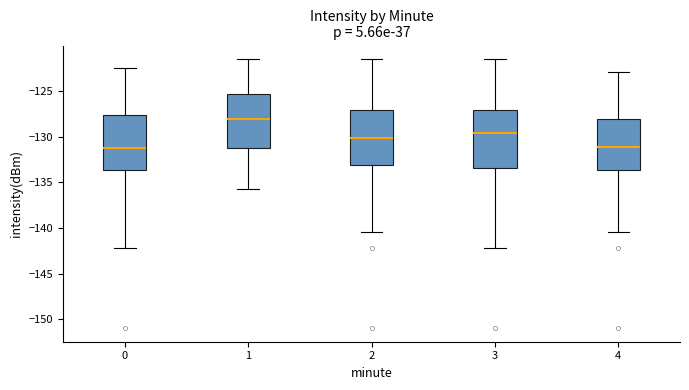

Reading left to right, transcribe this box plot: for each box, give where its median line is, the range the box spans, and where its two whiskers end, as read against the y-axis. The values are not printed on the chart, so give them approximately, as read against the axis.

0: median -131.0, box -133.5 to -127.5, whiskers -142.5 to -122.5
1: median -128.0, box -131.0 to -125.5, whiskers -136.0 to -121.5
2: median -130.0, box -133.0 to -127.0, whiskers -140.5 to -121.5
3: median -129.5, box -133.5 to -127.0, whiskers -142.5 to -121.5
4: median -131.0, box -133.5 to -128.0, whiskers -140.5 to -123.0